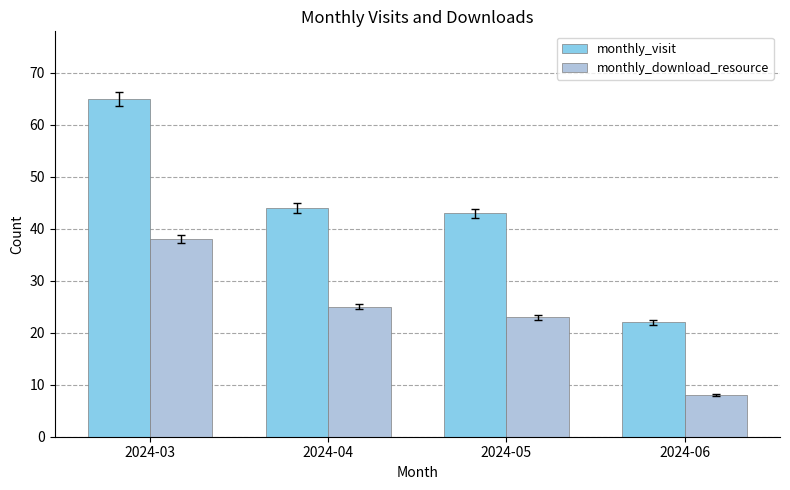

The value of monthly_download_resource at 2024-06 is 8. True or false?

True